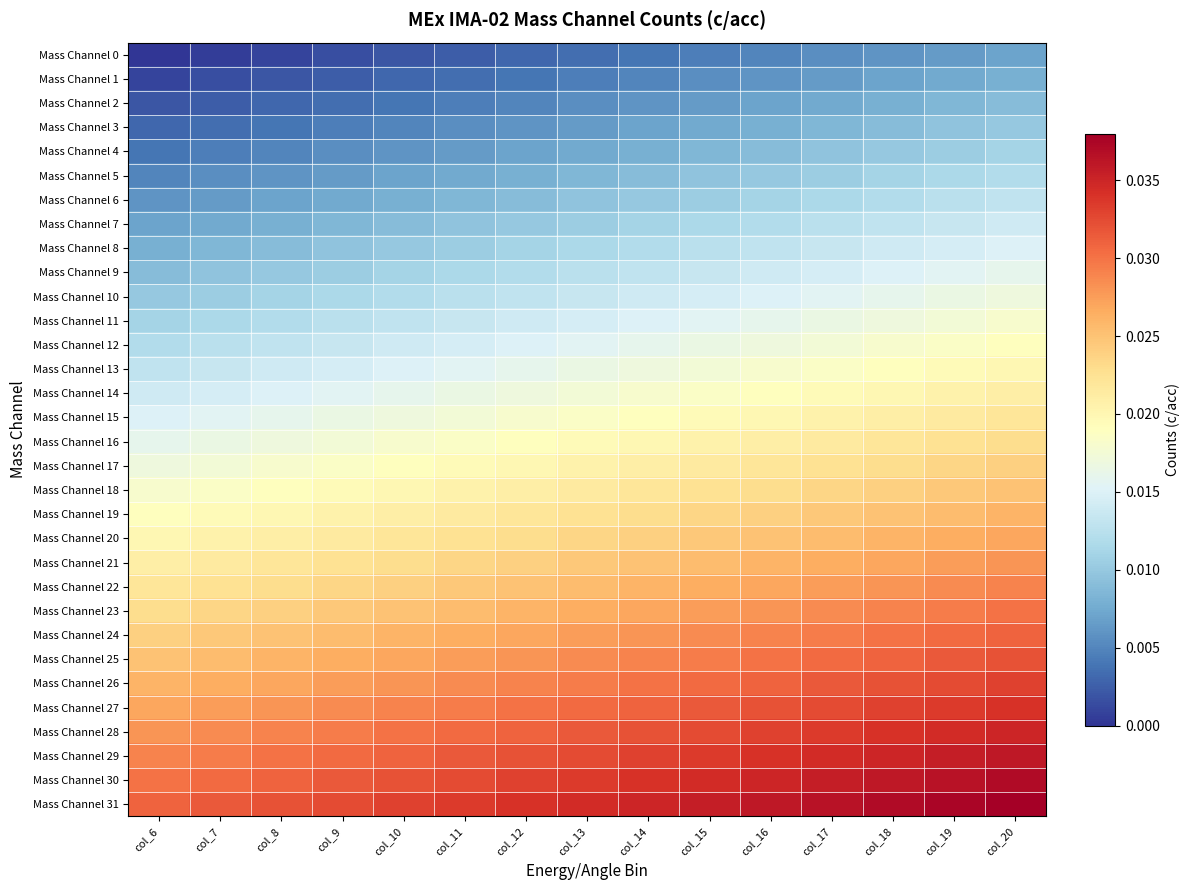

What is the total value across all series at col_12?

0.6